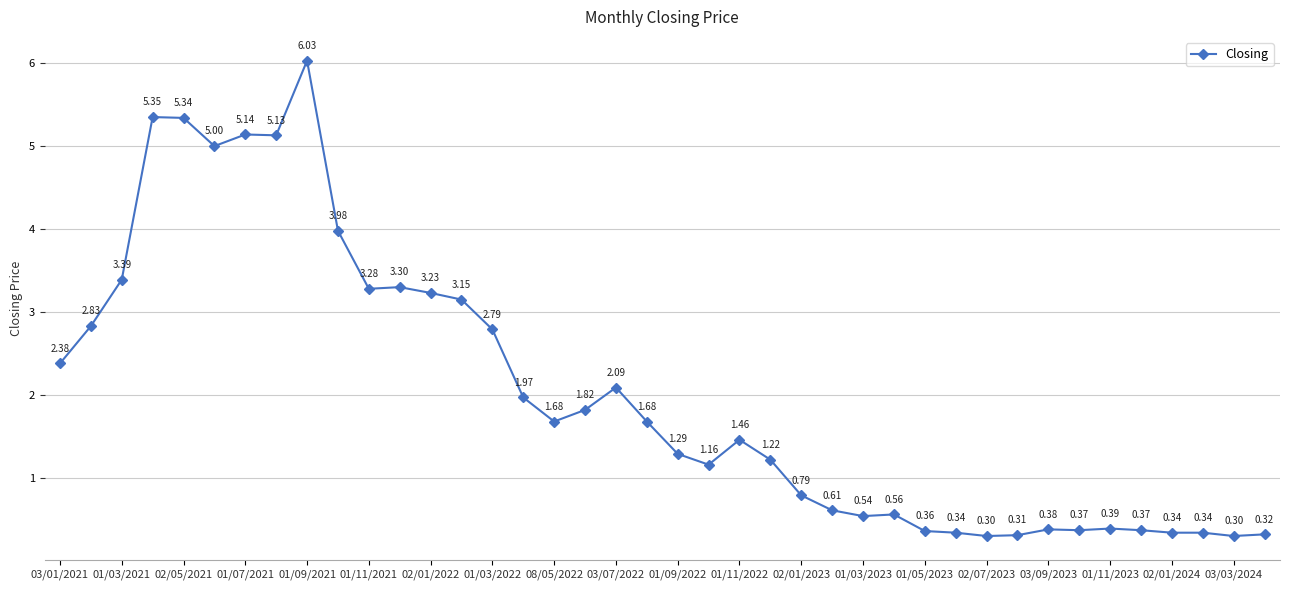

What is the difference between the maximum and second lowest values?

5.7